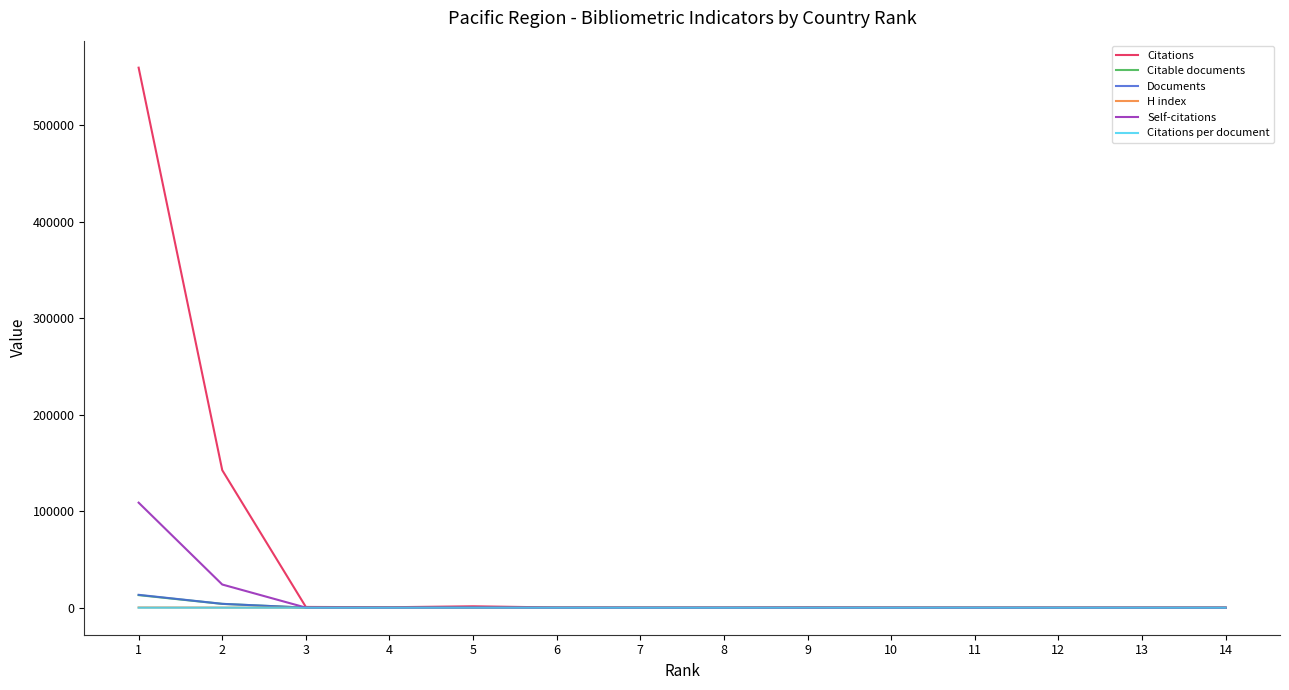

Where do H index and Citations per document first cross each other?

4 and 5